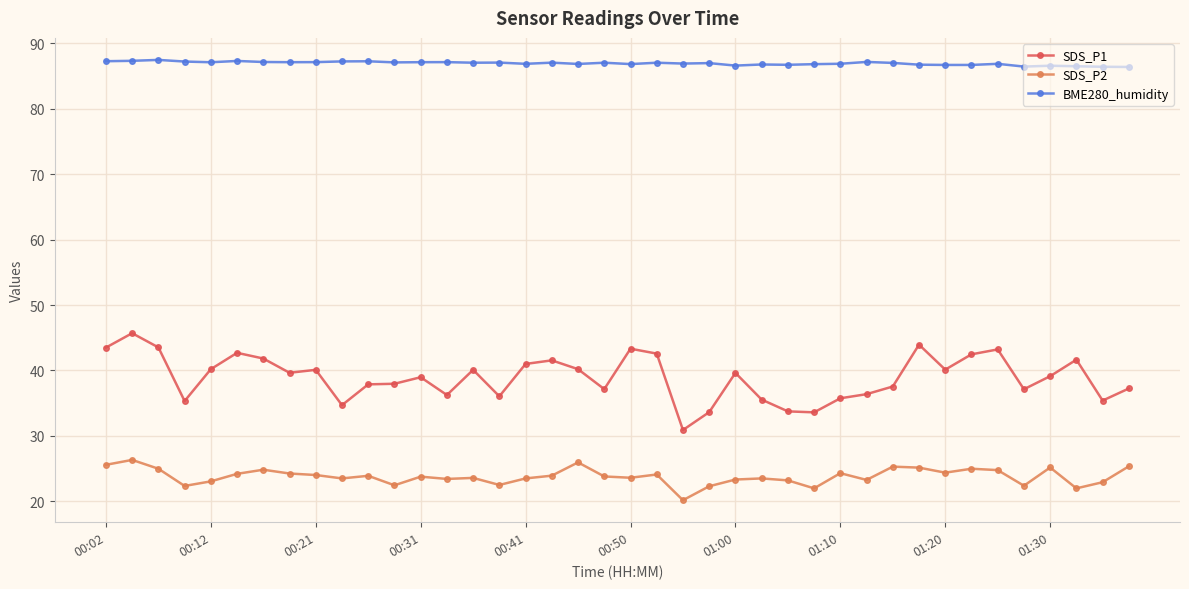

What is the minimum value shown in the chart?

20.2